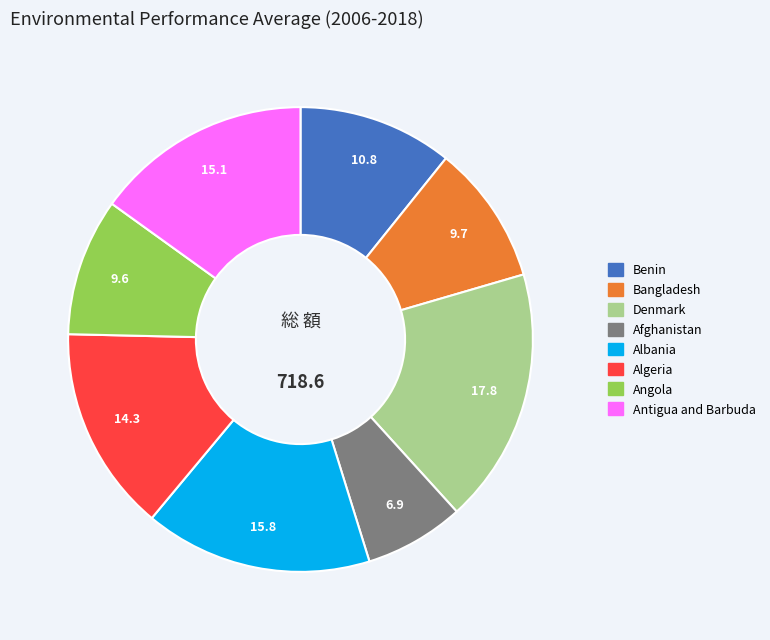

What is the ratio of the value at Denmark to the value at Benin?

1.7